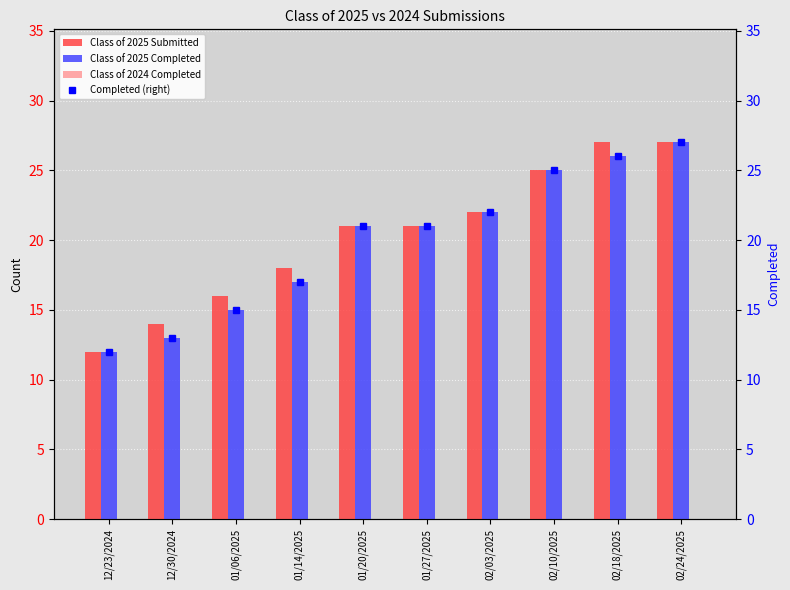

Where is Class of 2025 Submitted nearest to the value 19?

01/14/2025